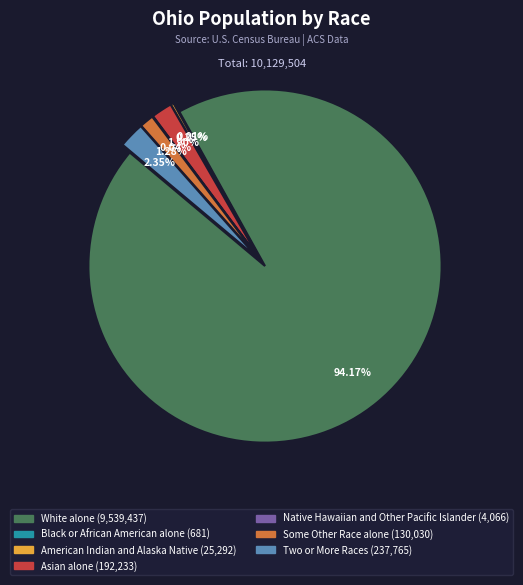

Is it true that Native Hawaiian and Other Pacific Islander is 0% of the pie?

True